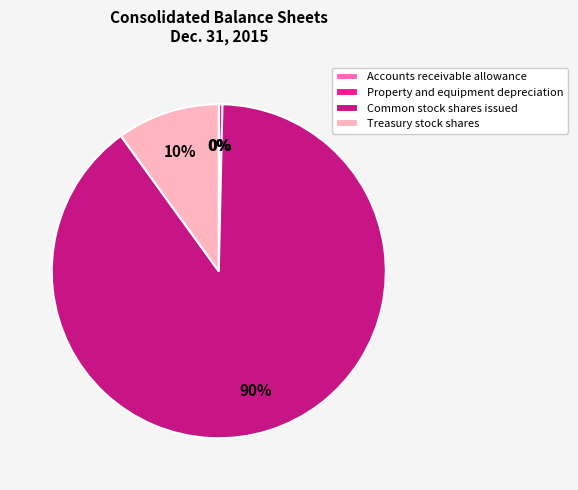

Which slice is the largest?

Common stock shares issued